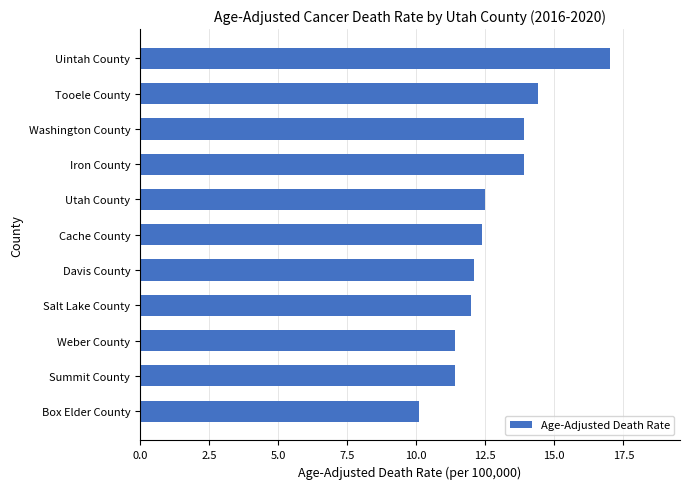

What is the difference between the maximum and minimum values?

6.9